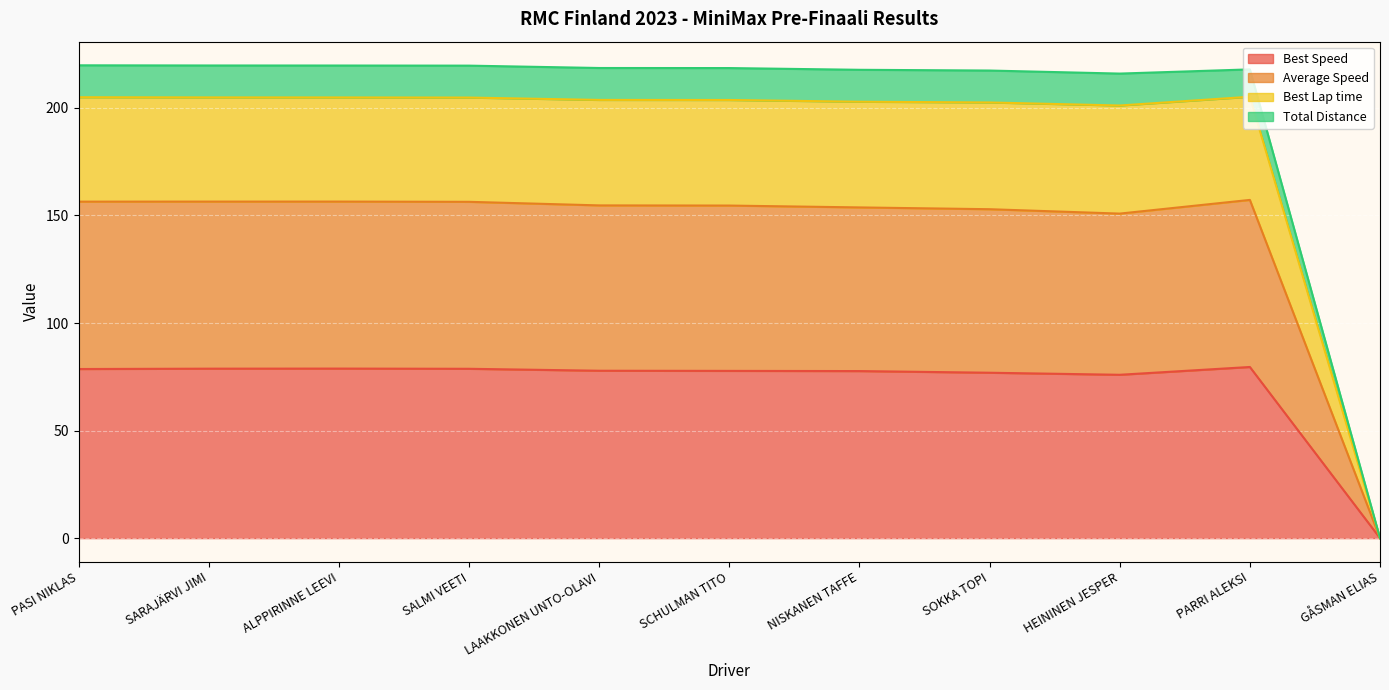

True or false: Total Laps has more than 0 points higher than both neighbors.

True